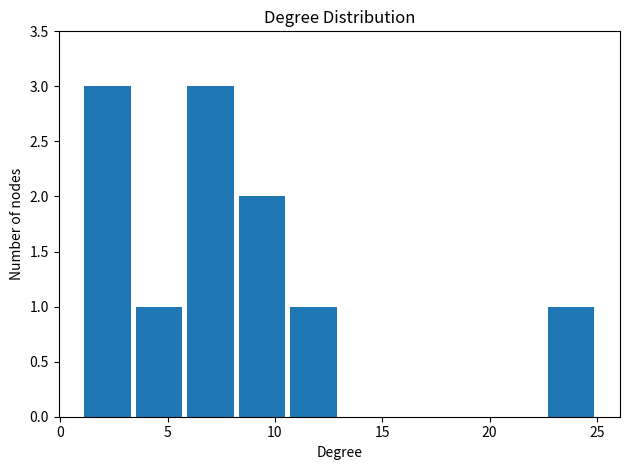

What is the height of the bar covering 1.0 to 3.4 on the x-axis? Neither the bar edges nor the heights are printed on the chart, so give them approximately, as read against the axes.

3